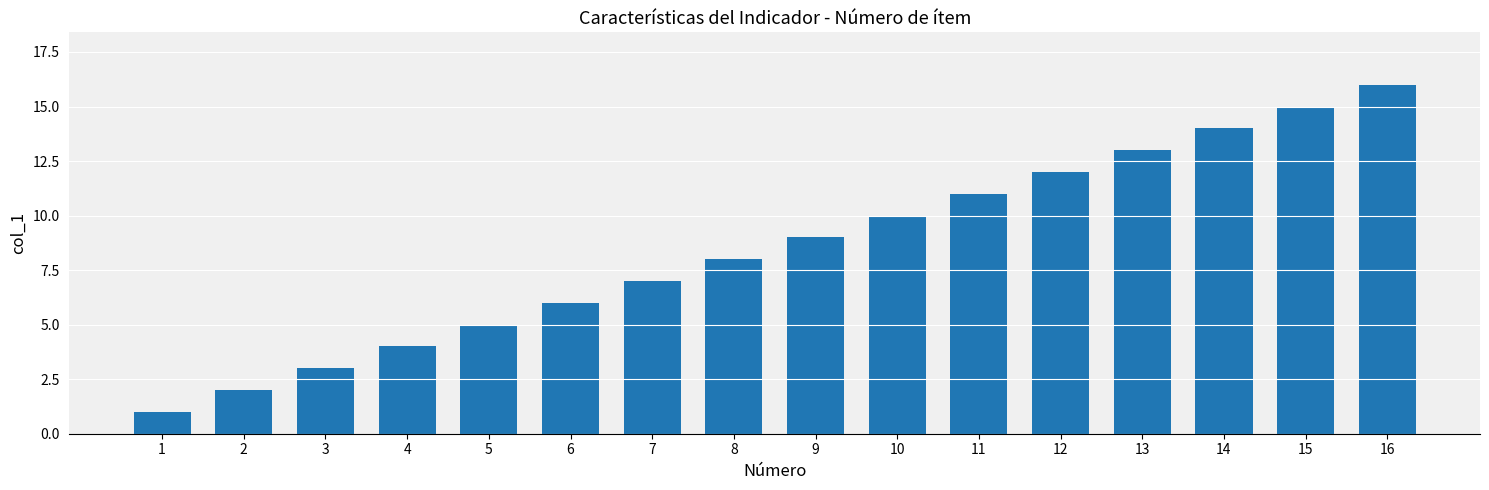

Rank the categories by value from lowest to highest.

1, 2, 3, 4, 5, 6, 7, 8, 9, 10, 11, 12, 13, 14, 15, 16